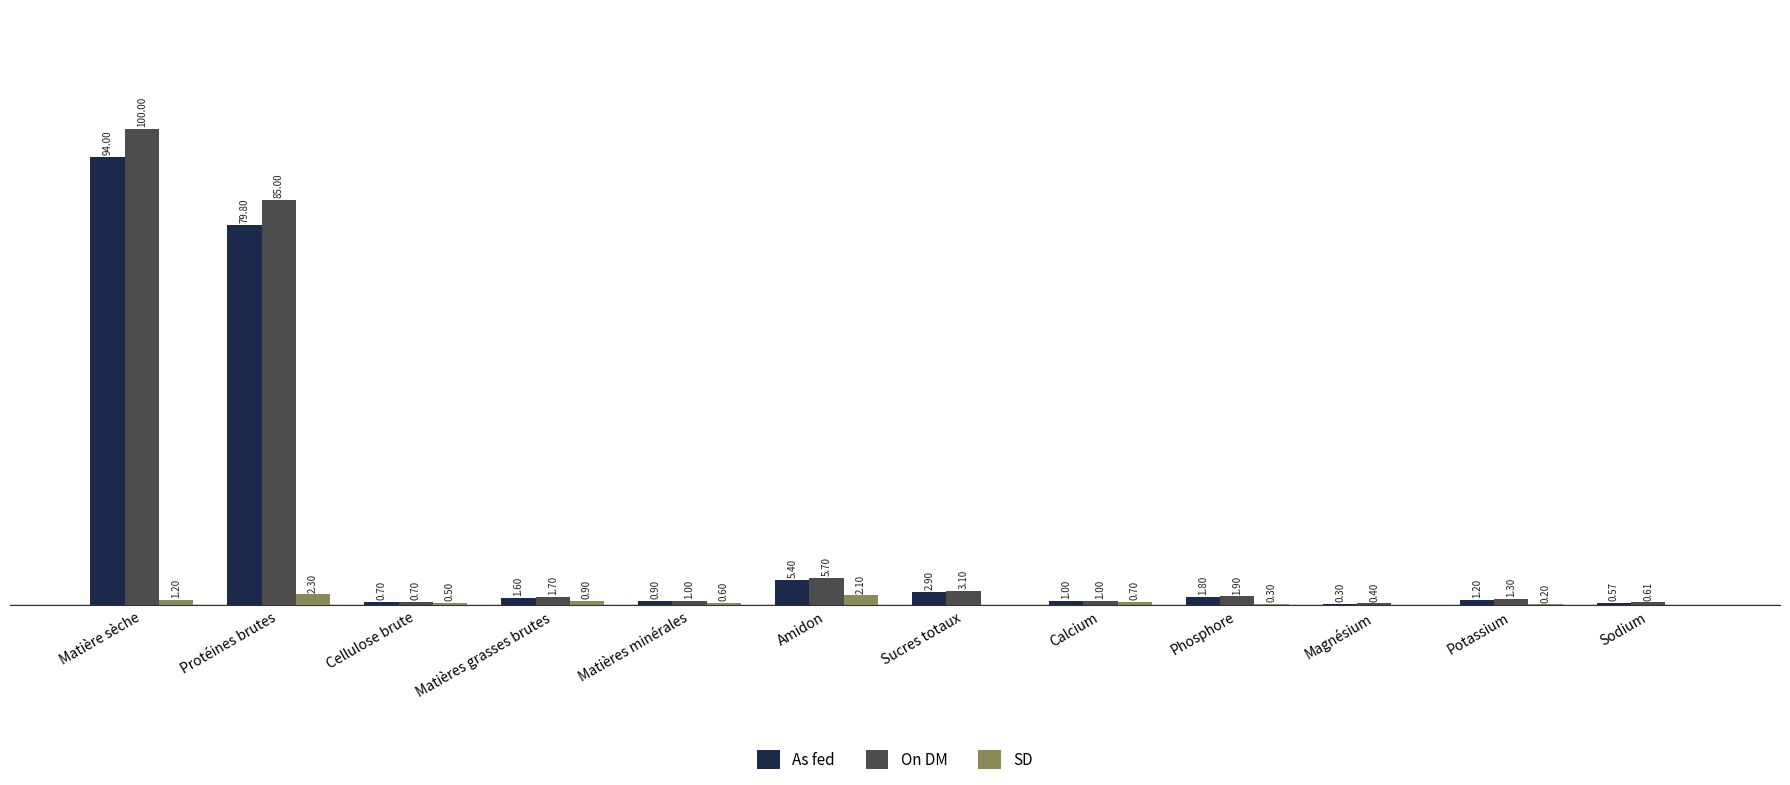

Which label corresponds to the largest value in the chart?

Matière sèche